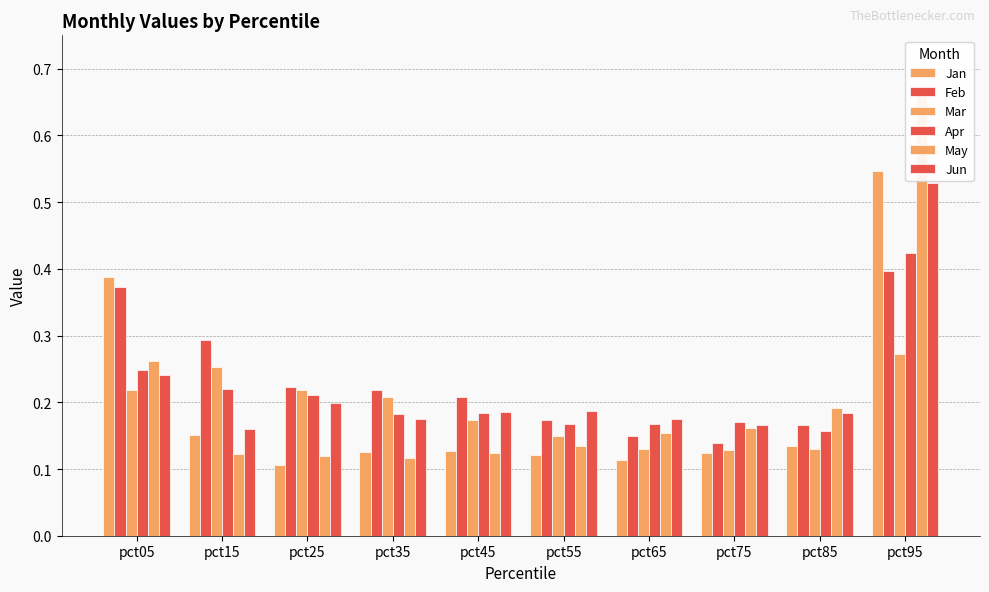

Reading left to right, extract all data points from this chart.

Jan: pct05=0.4	pct15=0.2	pct25=0.1	pct35=0.1	pct45=0.1	pct55=0.1	pct65=0.1	pct75=0.1	pct85=0.1	pct95=0.5
Feb: pct05=0.4	pct15=0.3	pct25=0.2	pct35=0.2	pct45=0.2	pct55=0.2	pct65=0.1	pct75=0.1	pct85=0.2	pct95=0.4
Mar: pct05=0.2	pct15=0.3	pct25=0.2	pct35=0.2	pct45=0.2	pct55=0.1	pct65=0.1	pct75=0.1	pct85=0.1	pct95=0.3
Apr: pct05=0.2	pct15=0.2	pct25=0.2	pct35=0.2	pct45=0.2	pct55=0.2	pct65=0.2	pct75=0.2	pct85=0.2	pct95=0.4
May: pct05=0.3	pct15=0.1	pct25=0.1	pct35=0.1	pct45=0.1	pct55=0.1	pct65=0.2	pct75=0.2	pct85=0.2	pct95=0.7
Jun: pct05=0.2	pct15=0.2	pct25=0.2	pct35=0.2	pct45=0.2	pct55=0.2	pct65=0.2	pct75=0.2	pct85=0.2	pct95=0.5